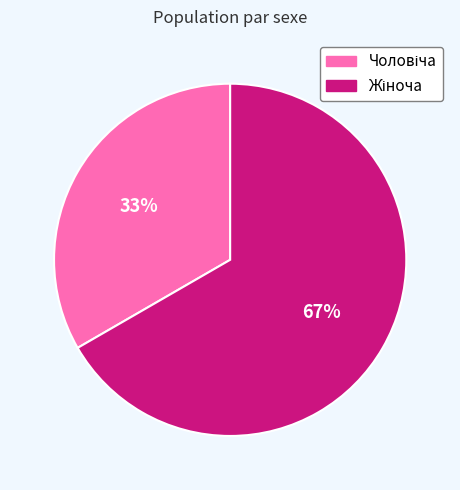

To the nearest percent, what is the average slice percentage?

50%